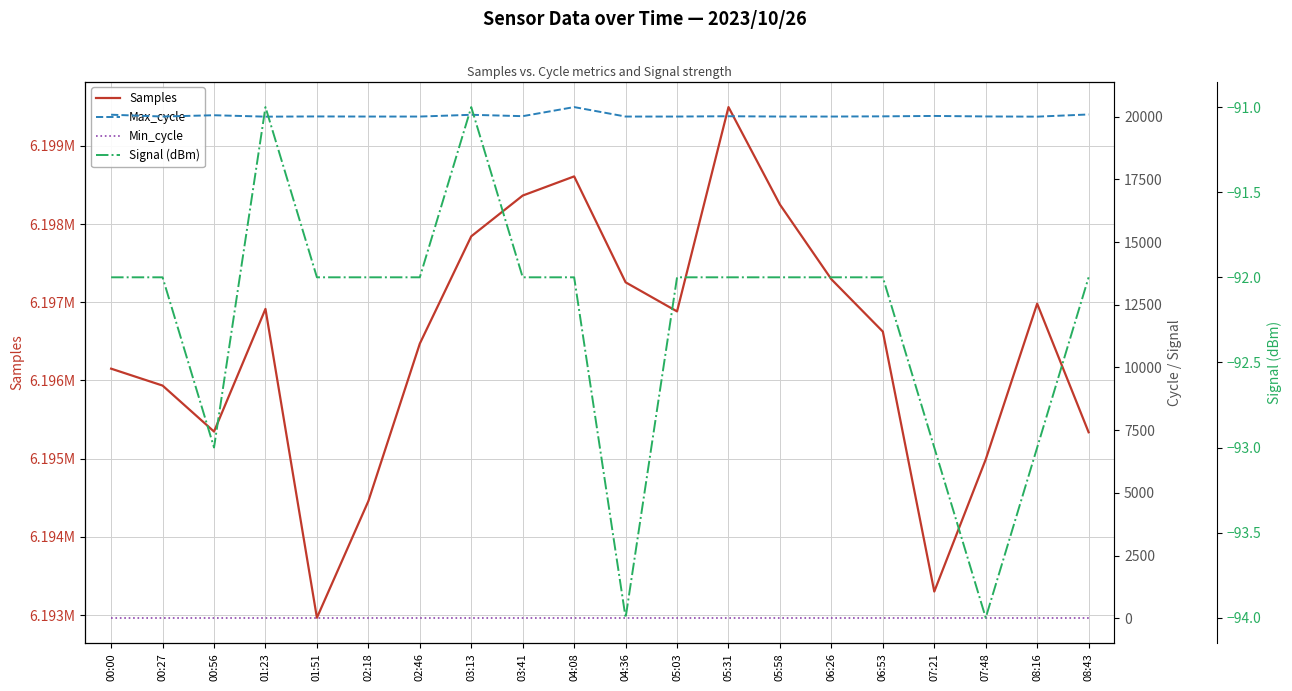

Which series has the largest range (max minus min)?

Samples